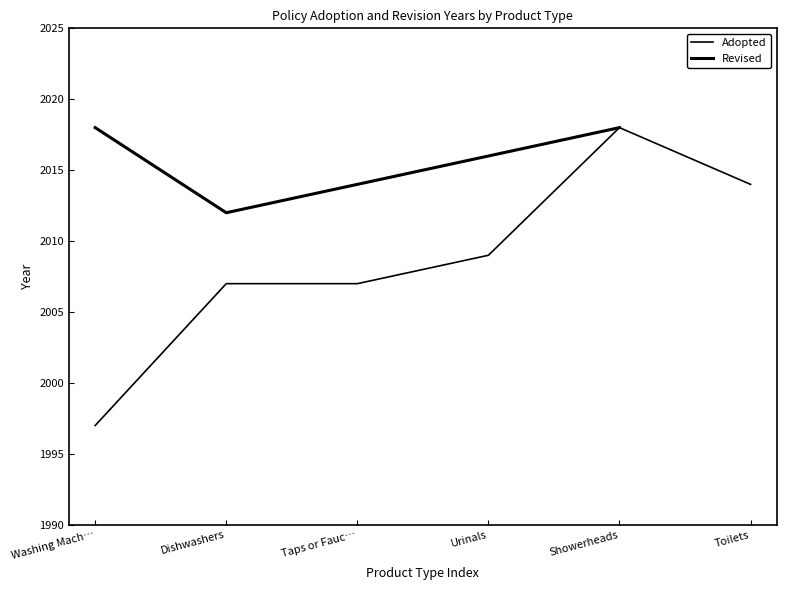

Rank the categories by value from lowest to highest.

Washing Mach…, Dishwashers, Taps or Fauc…, Urinals, Toilets, Showerheads